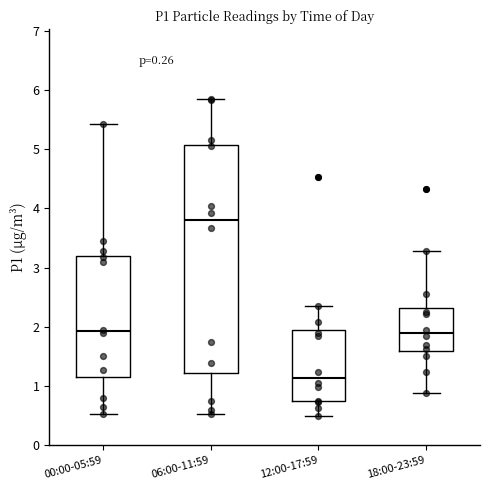

Where does the upper whisker of the box for 18:00-23:59 end on the y-axis? The values are not printed on the chart, so give them approximately, as read against the axis.

3.3